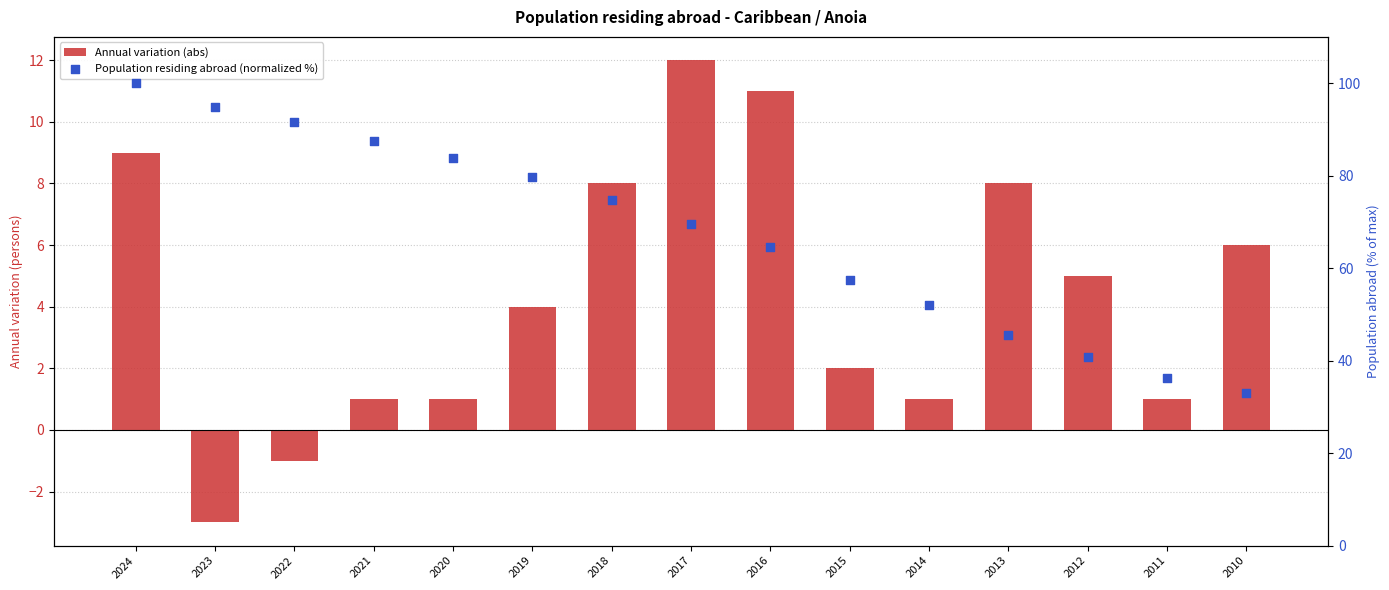

Which series has the largest Y range (max minus min)?

Population residing abroad (normalized %)